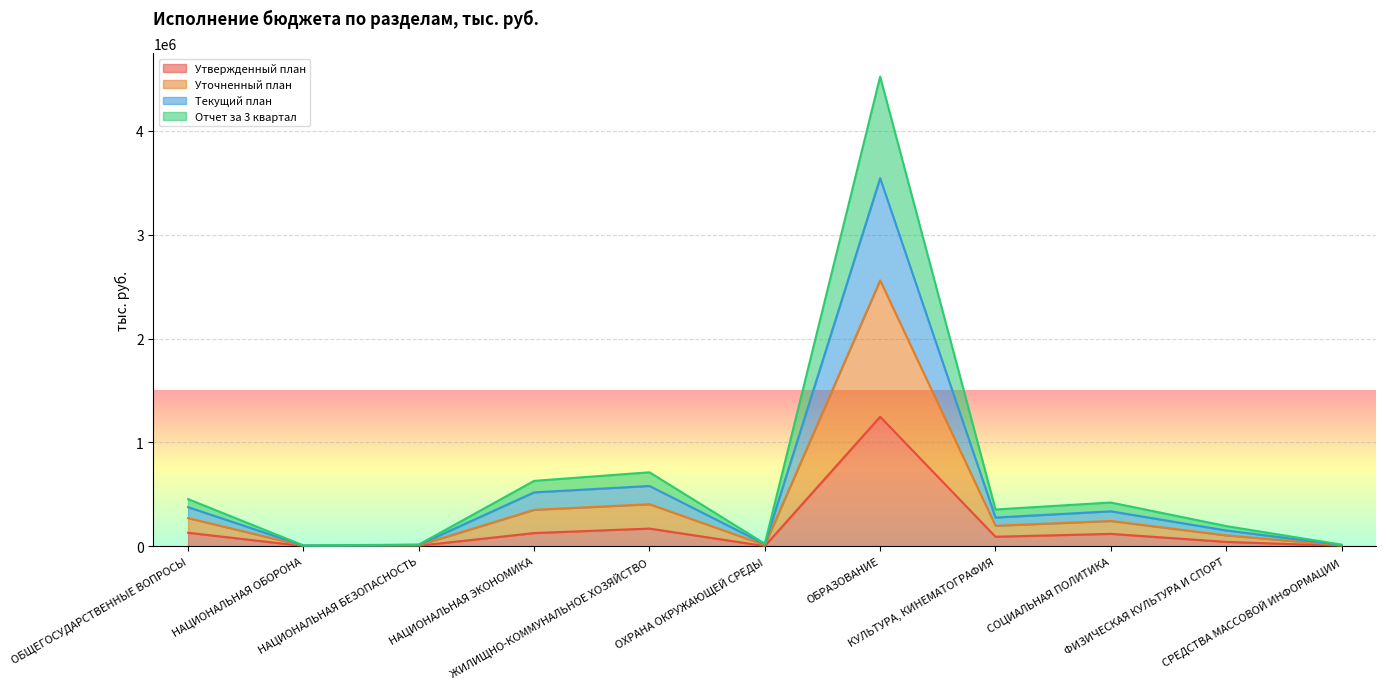

What is the highest value of the Утвержденный план series?

1247176.0